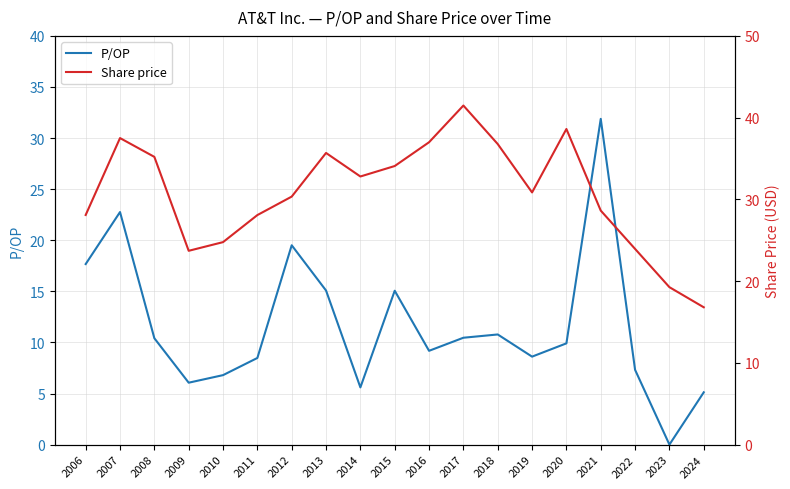

How many intersections are there between P/OP and Share price?

2